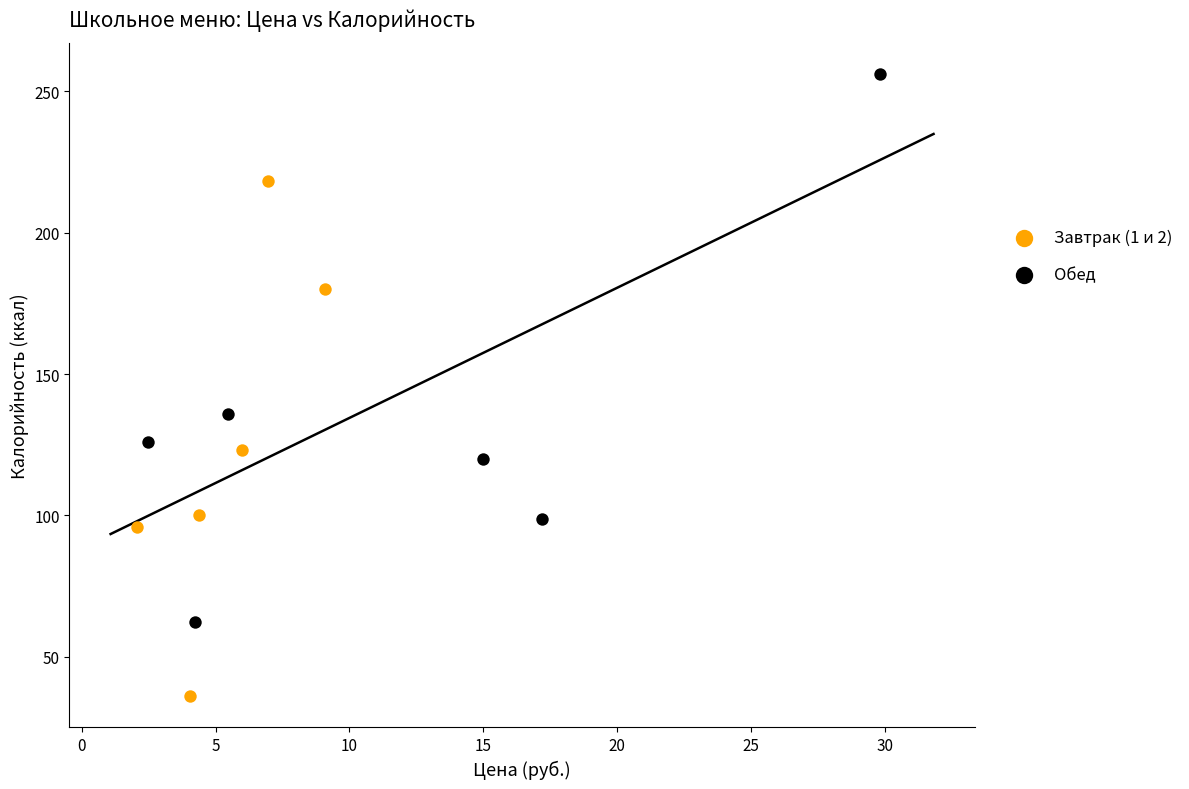

Which series contains the lowest Y value?

Завтрак (1 и 2)